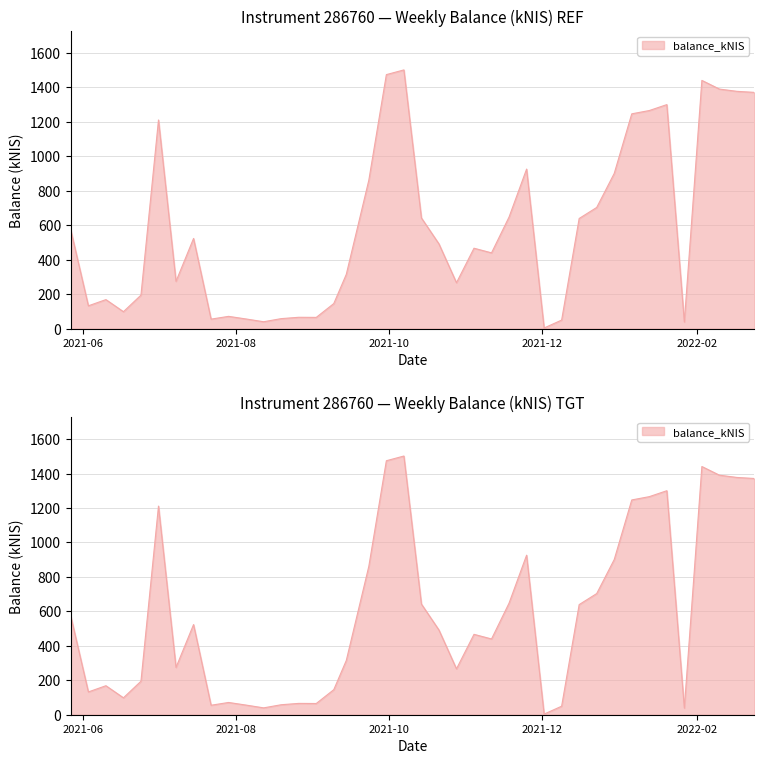

What is the minimum value shown in the chart?

3.7